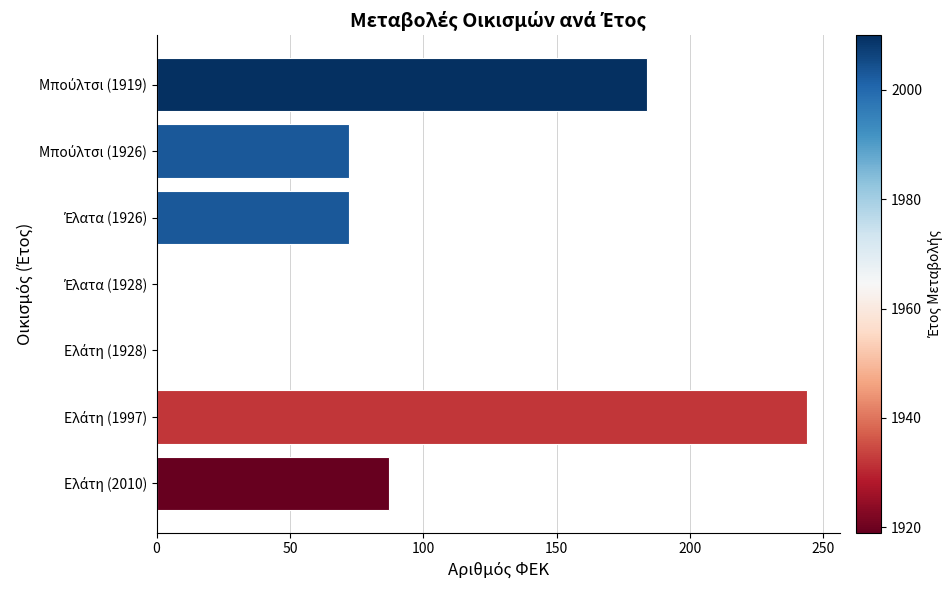

How many values are between 0 and 184?

6